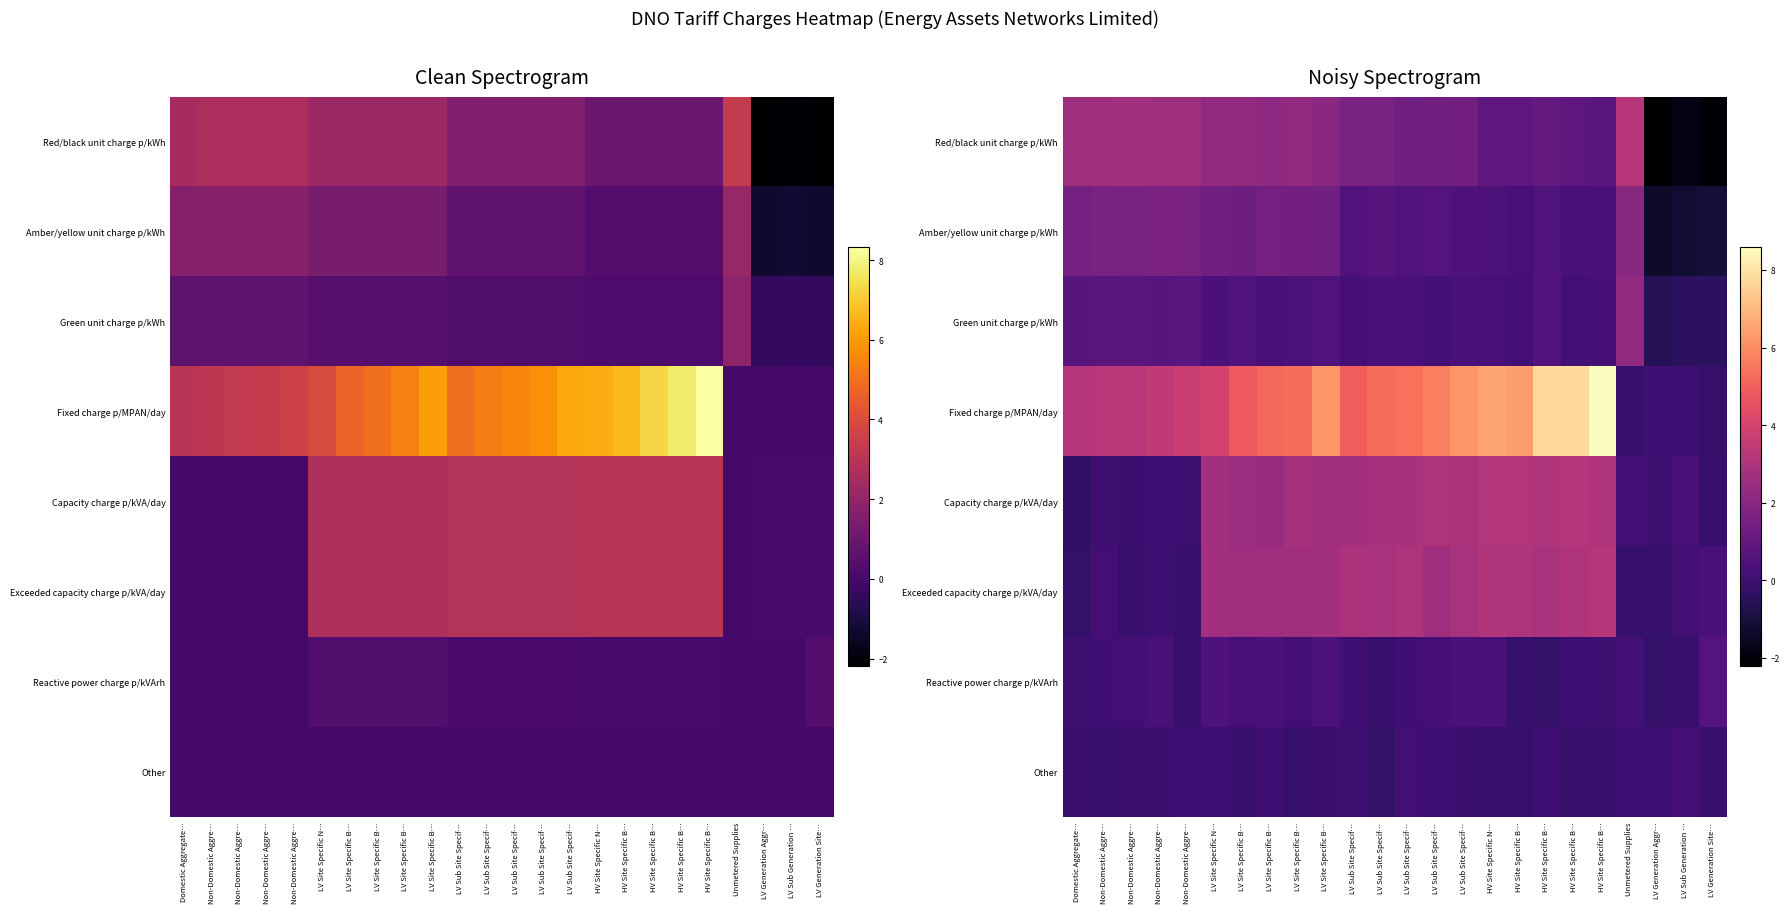

Which category has the highest value in the Green unit charge p/kWh series?

Unmetered Supplies